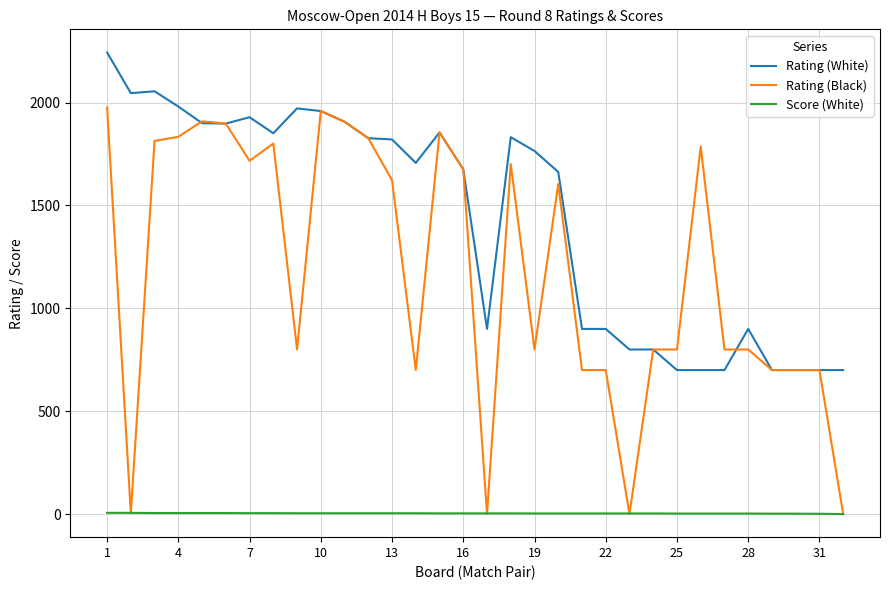

Which series has the largest total across all categories?

Rating (White)